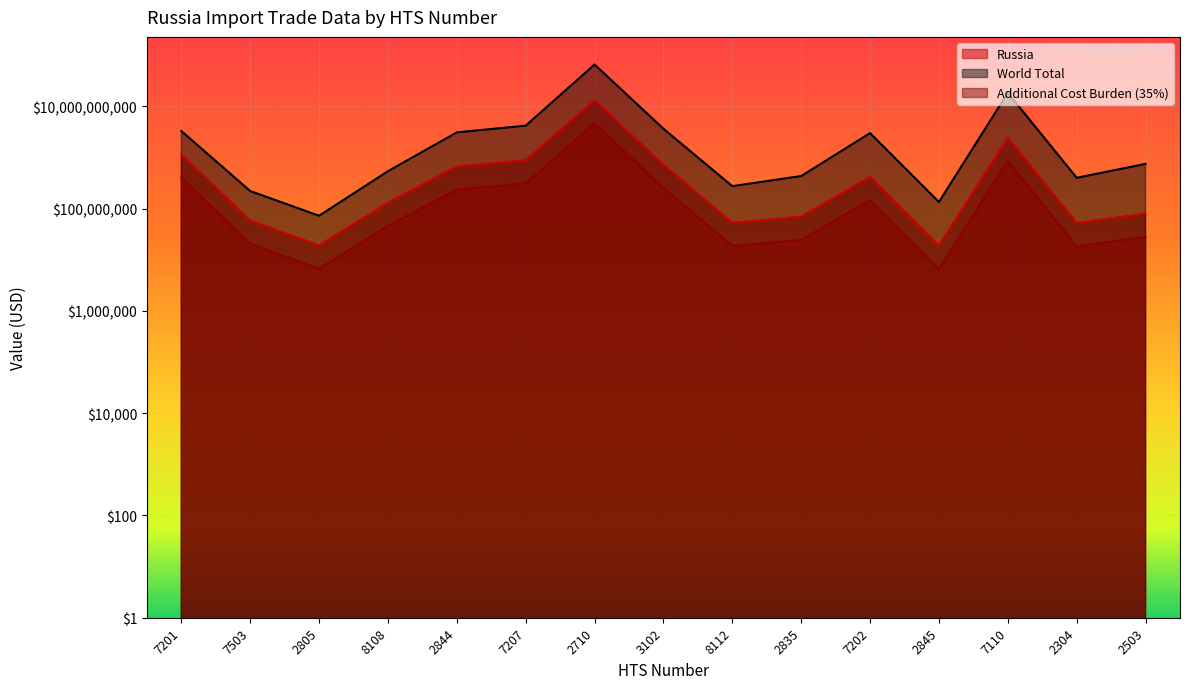

What is the spread (max minus min) of values at 2710?

60990152689.3